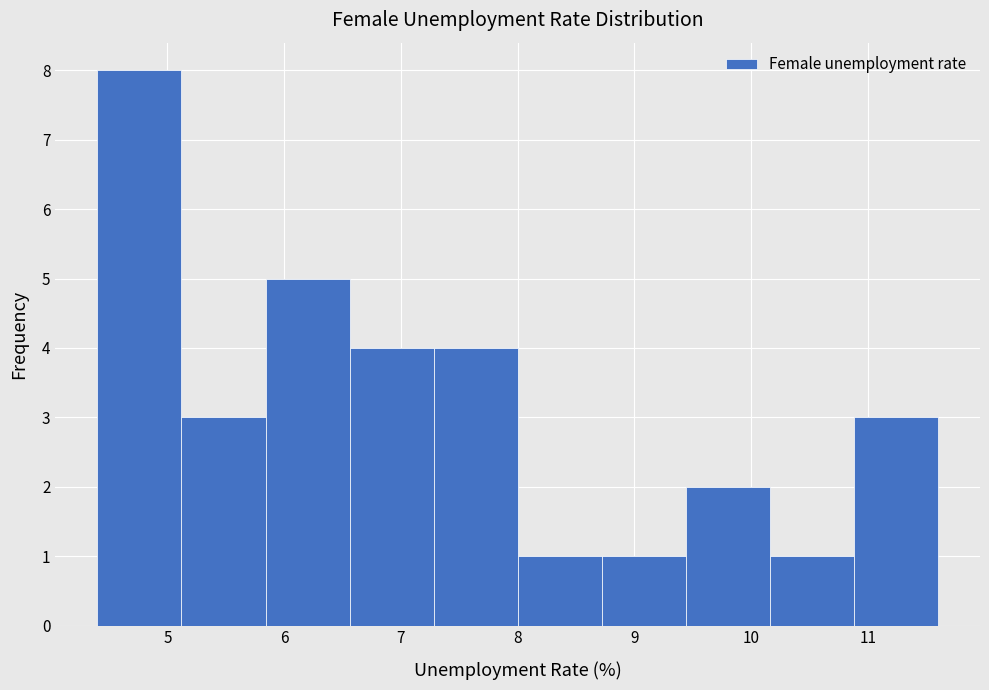

Over which range of the x-axis is the bar tallest?

4.40 to 5.12